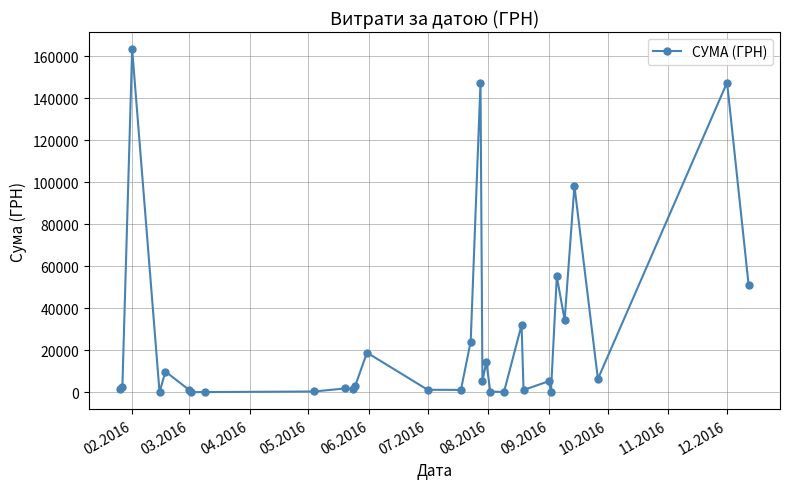

What is the maximum value shown in the chart?

163342.2